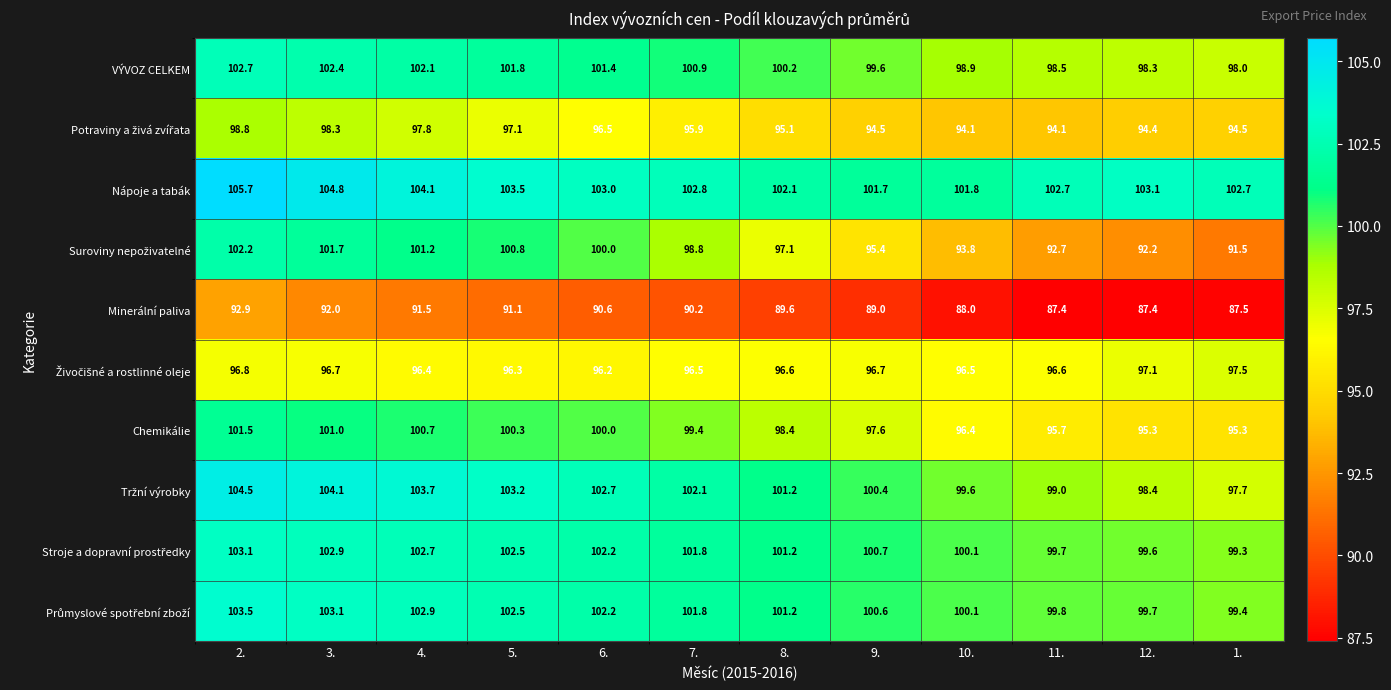

What is the difference between the Nápoje a tabák values at 11. and 10.?

0.9